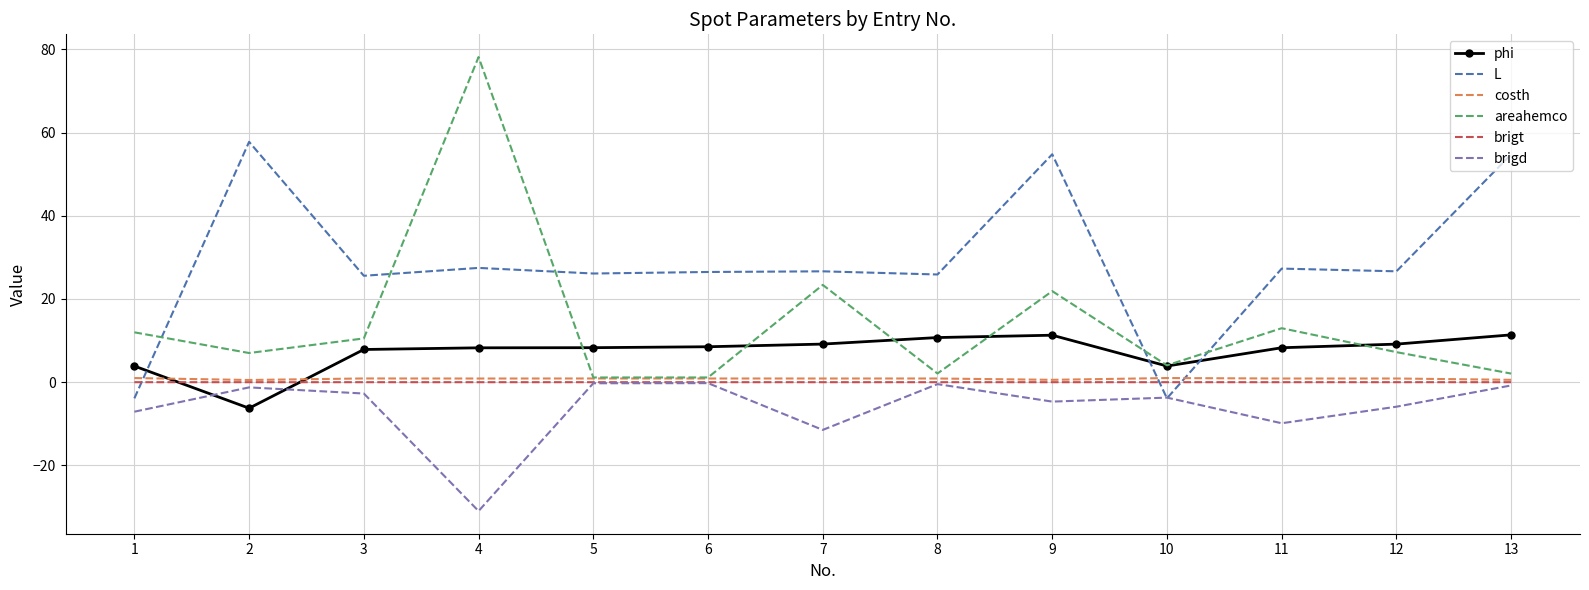

The brigt series shows -0.0 at 8. True or false?

True